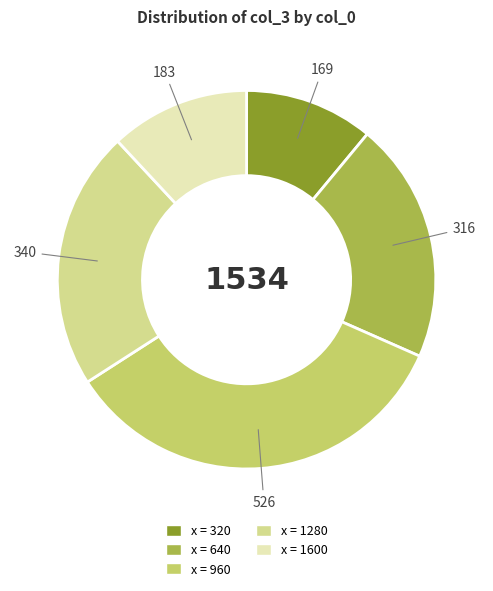

Is there a majority slice in this chart?

No